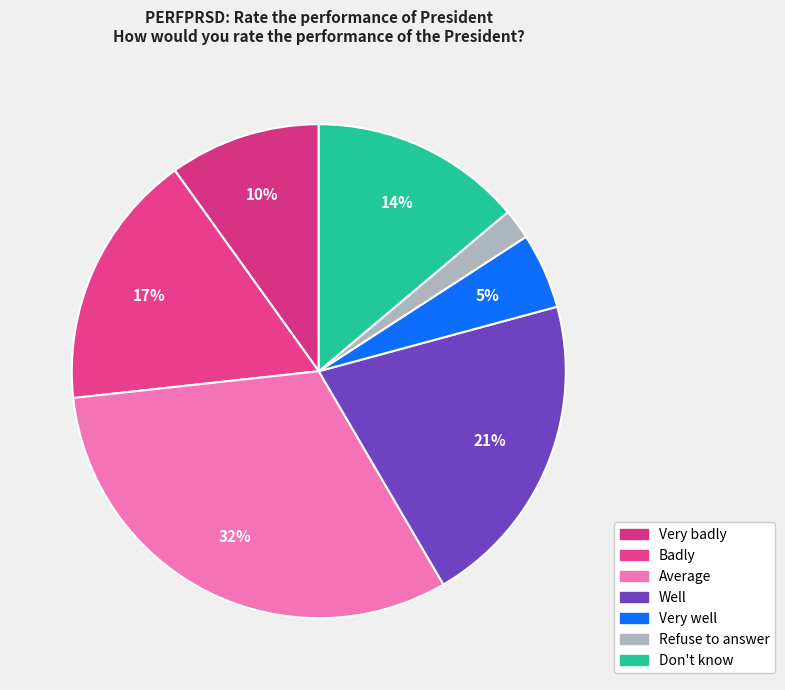

Is Very well the majority of the pie?

No